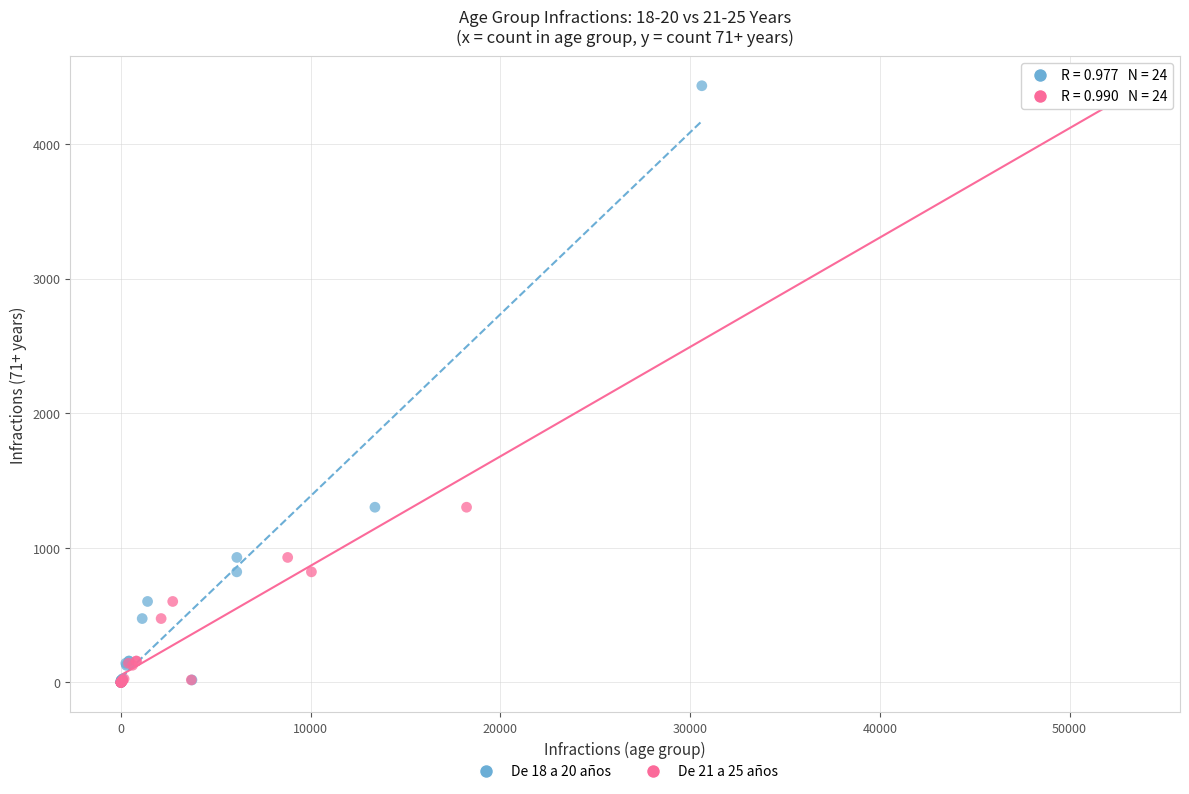

What are all the series names shown in the legend?

De 18 a 20 años, De 21 a 25 años